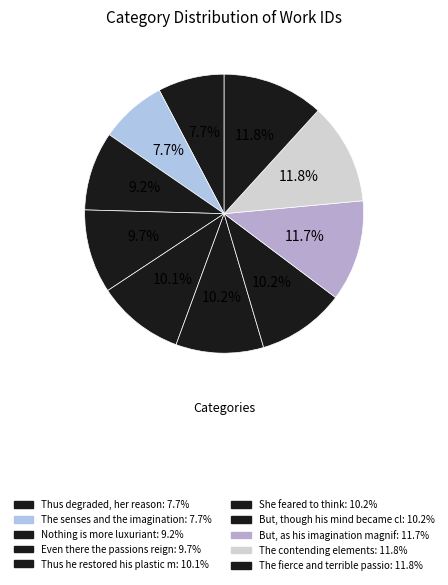

Count the number of slices in the pie.

10